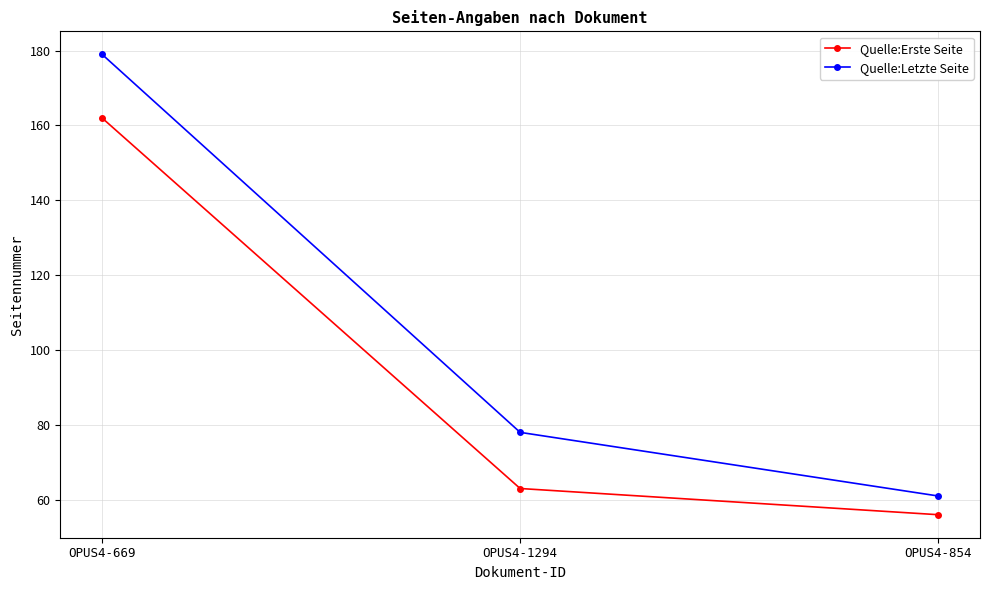

What is the lowest value of the Quelle:Letzte Seite series?

61